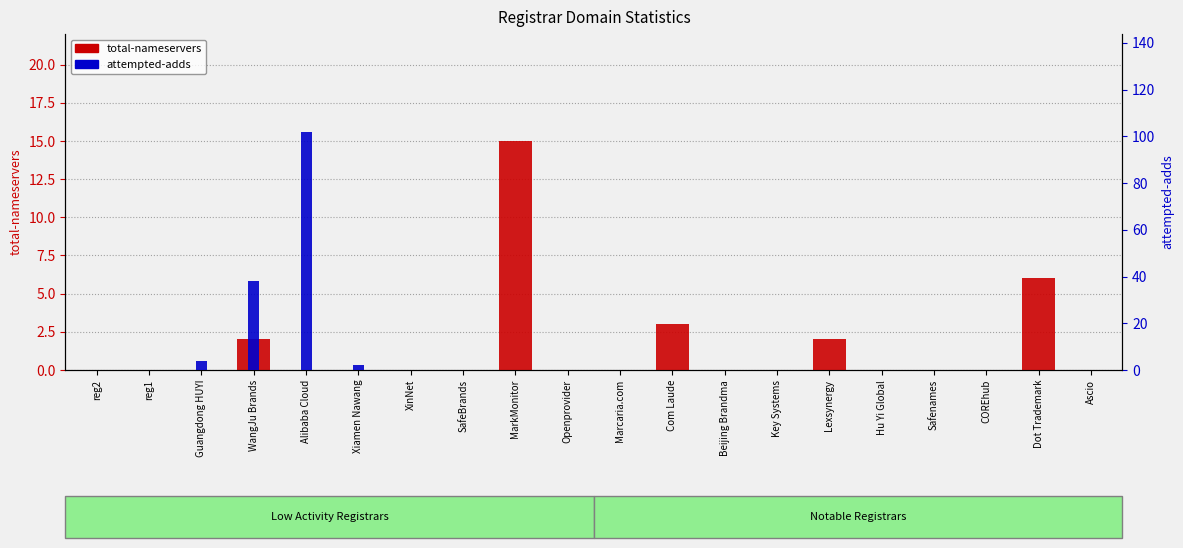

What is the difference between the maximum and minimum values in the attempted-adds series?

102